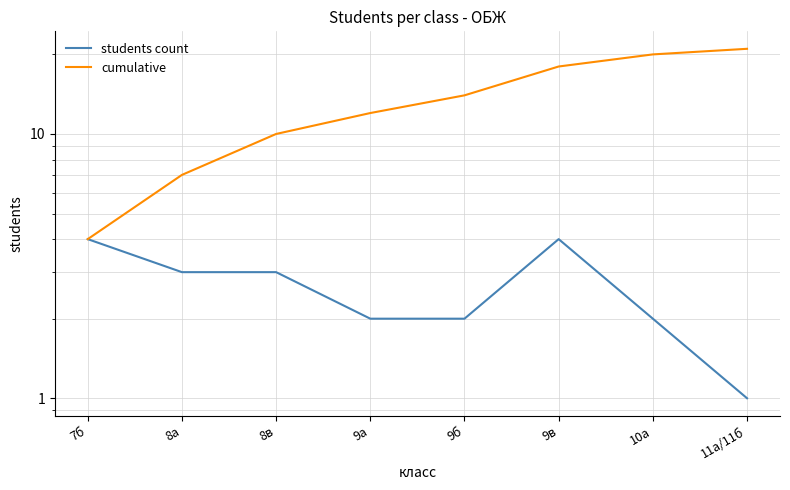

What is the difference between the second highest and second lowest values in the cumulative series?

13